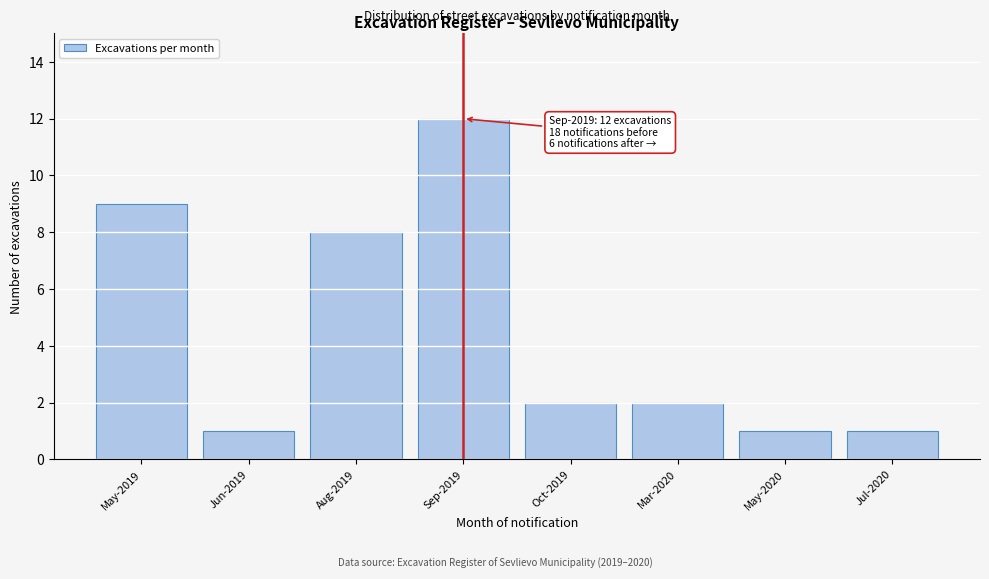

Reading right to left, what are all the values shown in this chart?

Jul-2020=1	May-2020=1	Mar-2020=2	Oct-2019=2	Sep-2019=12	Aug-2019=8	Jun-2019=1	May-2019=9